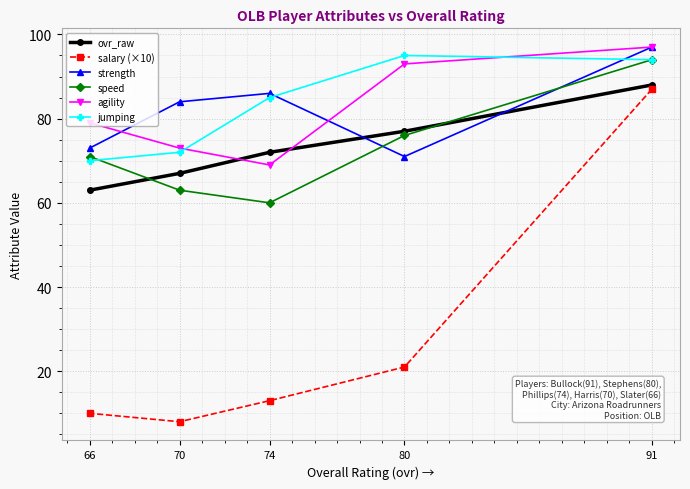

Reading right to left, what are all the values shown in this chart?

ovr_raw: 91=88	80=77	74=72	70=67	66=63
salary (×10): 91=87	80=21	74=13	70=8	66=10
strength: 91=97	80=71	74=86	70=84	66=73
speed: 91=94	80=76	74=60	70=63	66=71
agility: 91=97	80=93	74=69	70=73	66=79
jumping: 91=94	80=95	74=85	70=72	66=70